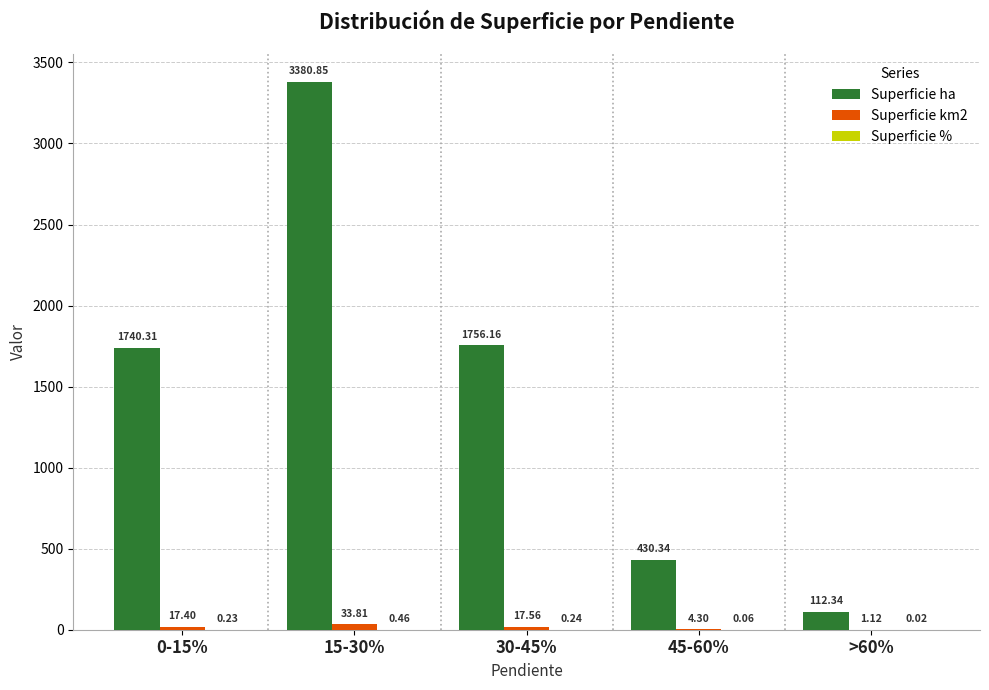

What is the total value across all series at 45-60%?

434.7